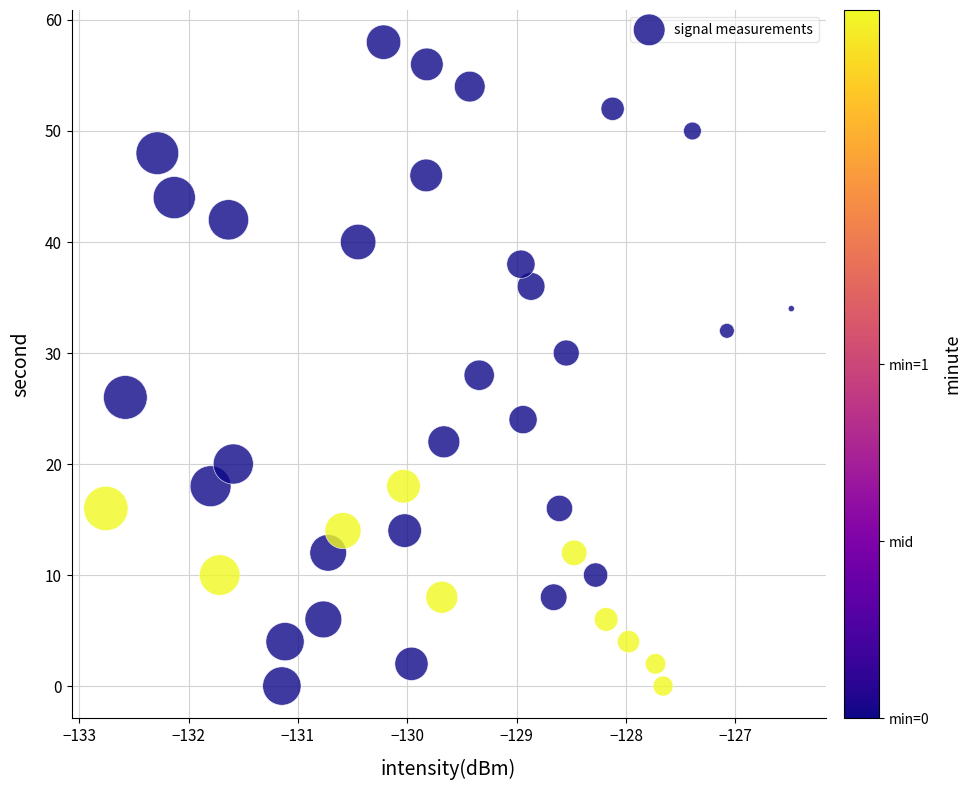

What is the range of Y values (max minus min)?

58